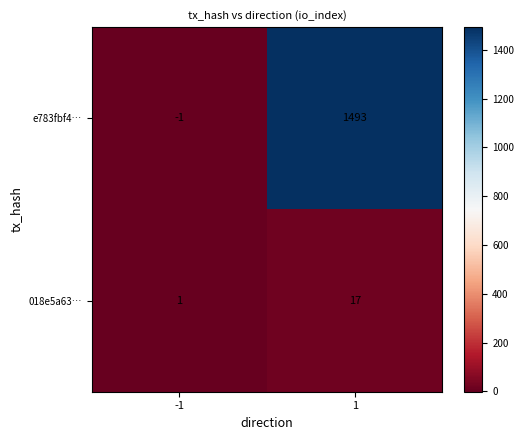

At which category is the sum across all series the highest?

1